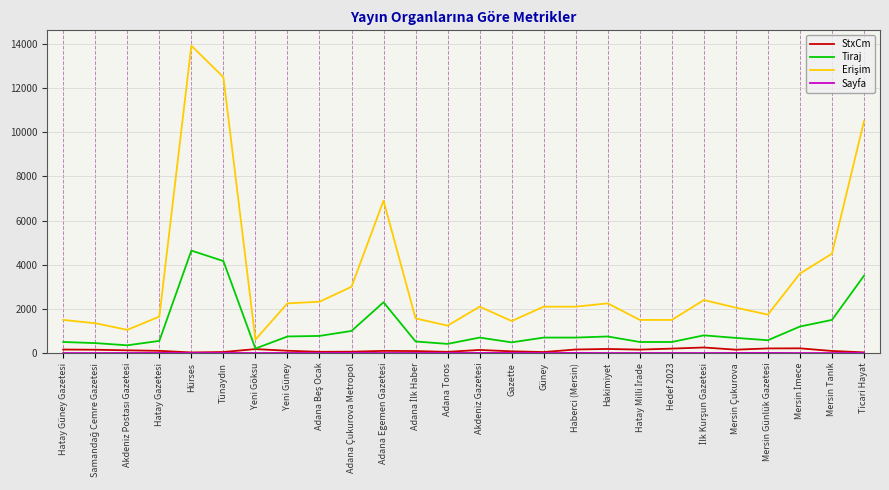

Which category has the highest value across all series?

Hürses